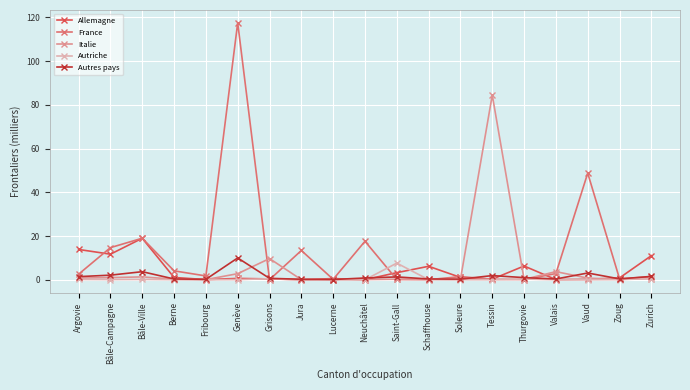

What is the greatest value displayed?

117.5